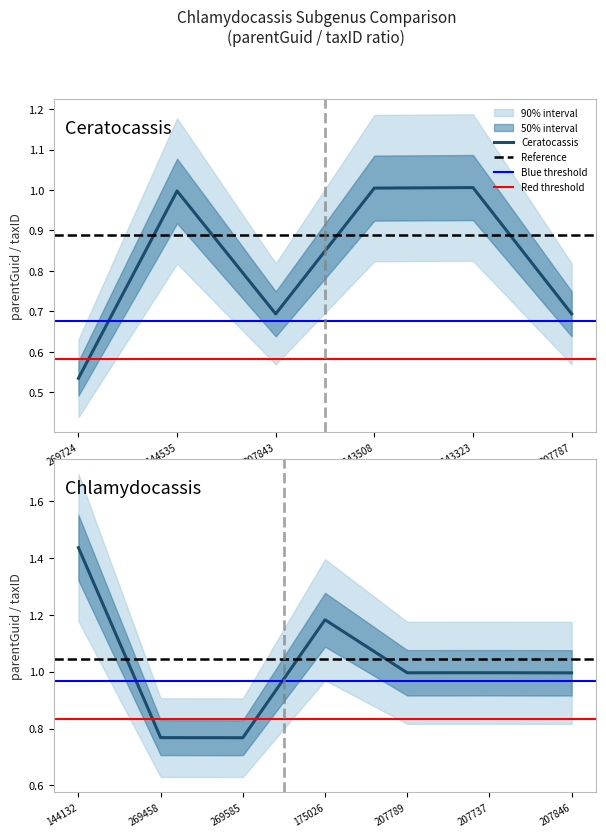

Between 269724 and 207787, which is larger?

207787